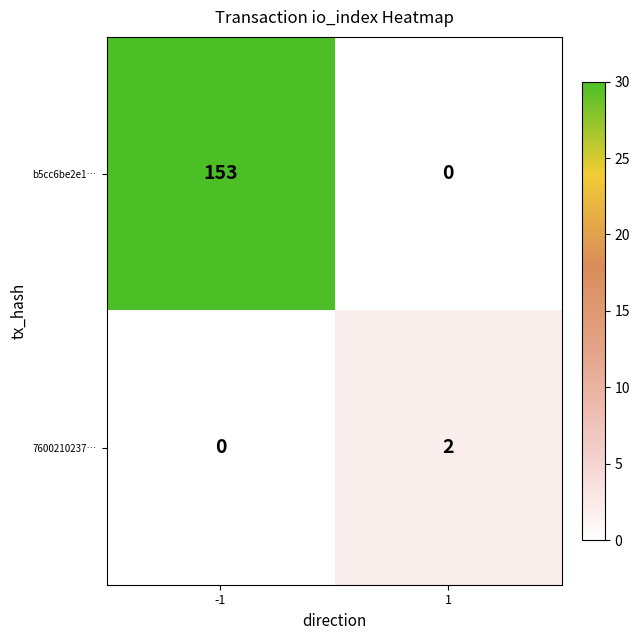

What is the highest value of the b5cc6be2e1… series?

153